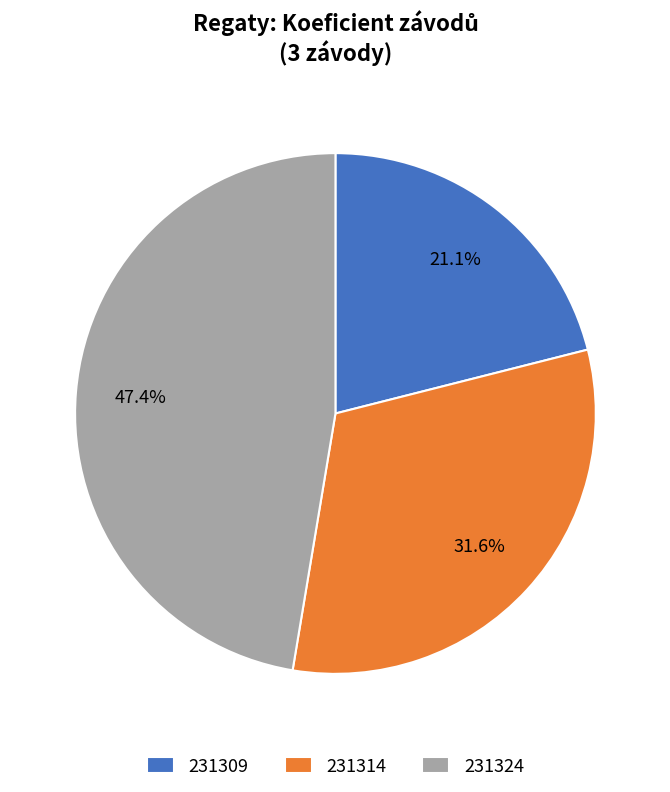

Is there a majority slice in this chart?

No